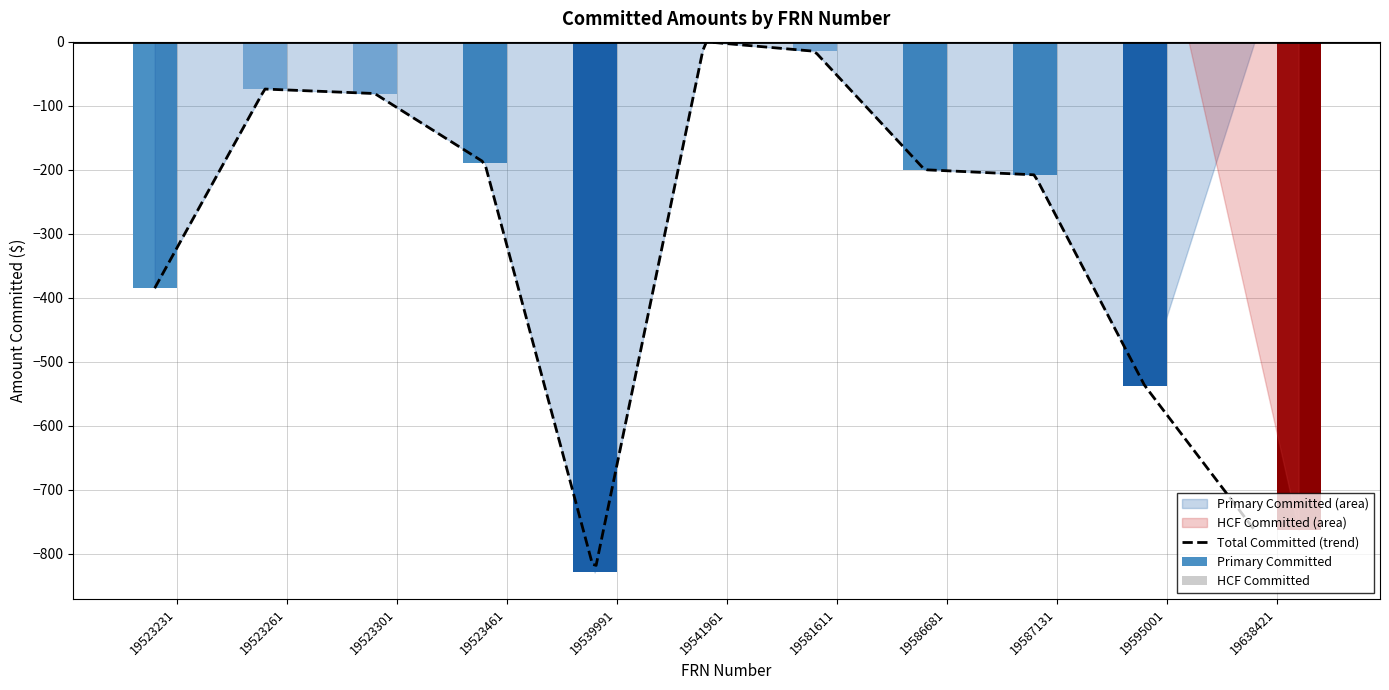

Reading right to left, list all the values displayed in this chart.

Primary Committed: 0	-537	-208	-200	-15	0	-829	-189	-81	-74	-385
HCF Committed: -763	0	0	0	0	0	0	0	0	0	0